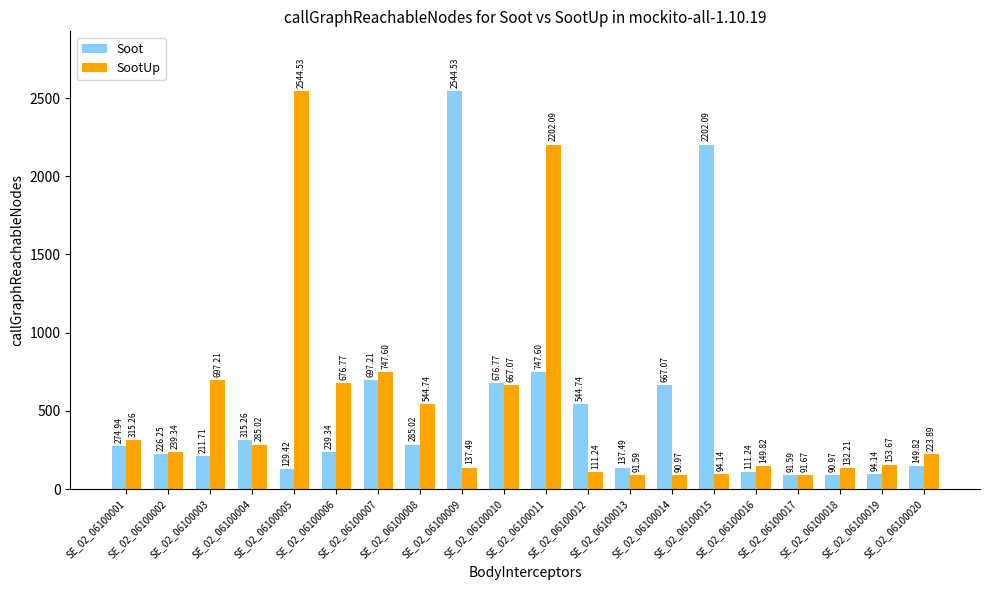

How many groups of bars are there?

20